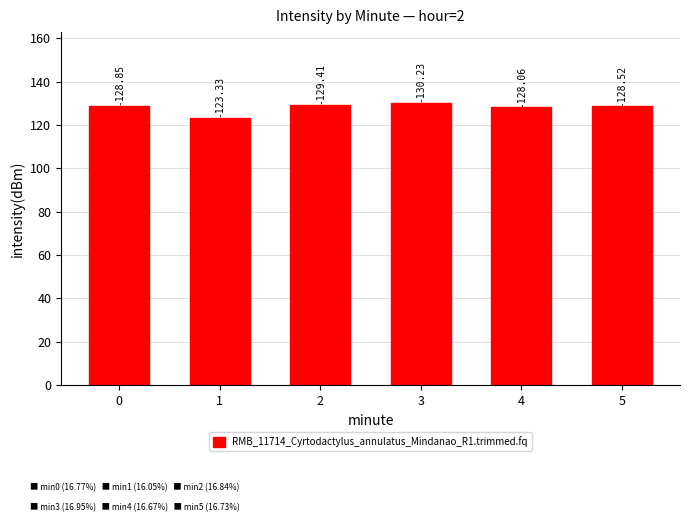

The chart shows a value of 80.0 at 5. True or false?

False